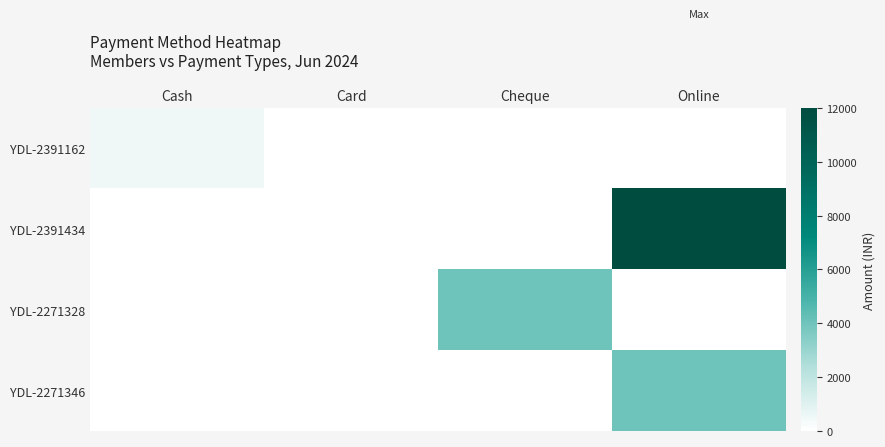

What is the greatest value displayed?

12000